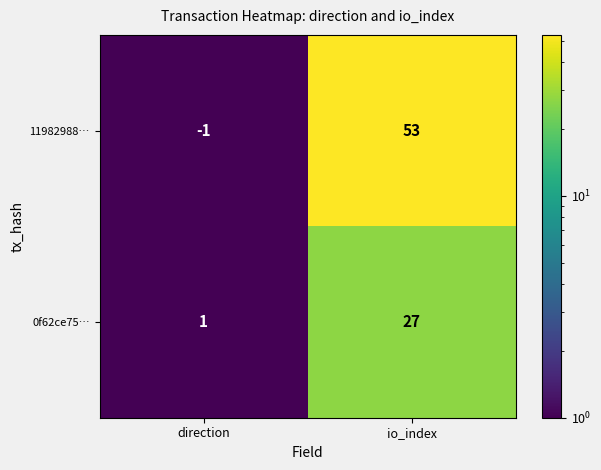

At which category does the chart reach its minimum across all series?

direction